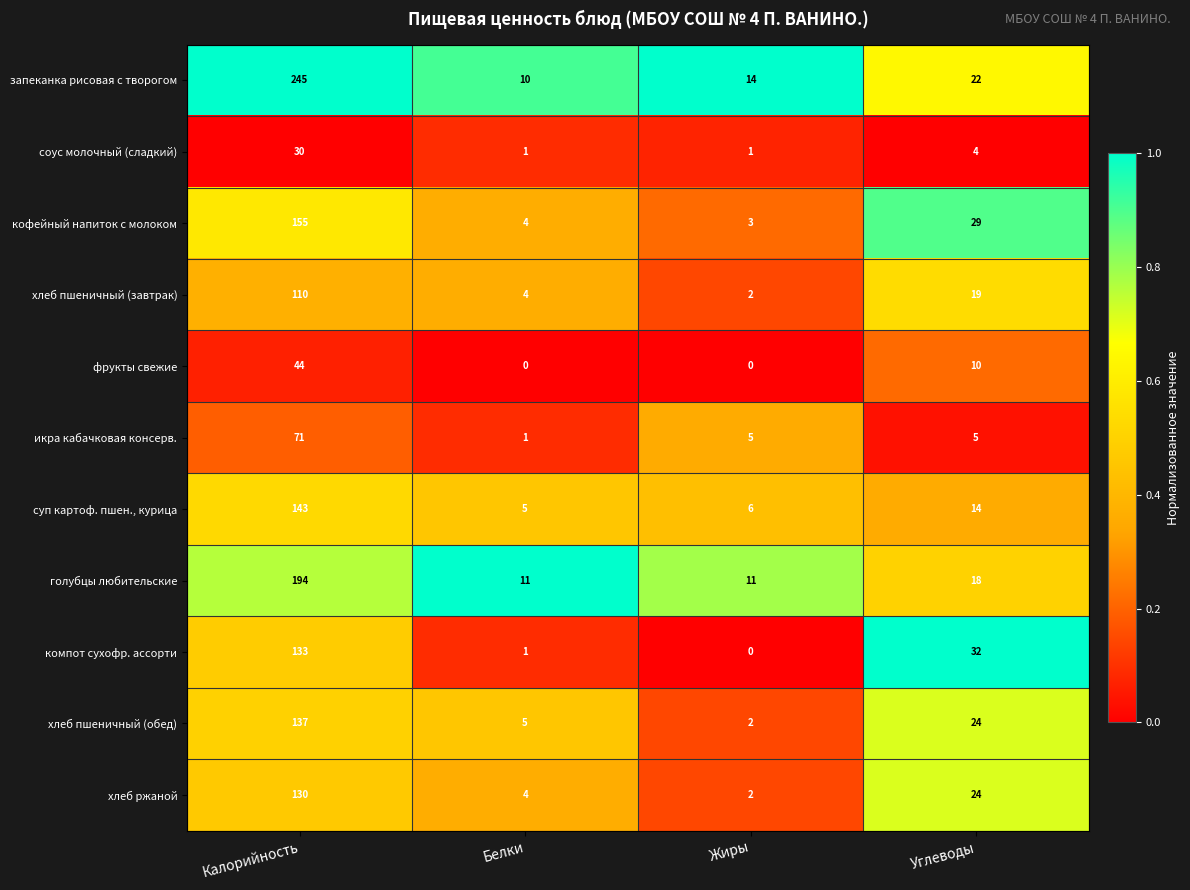

Which category has the lowest value in the хлеб ржаной series?

Жиры